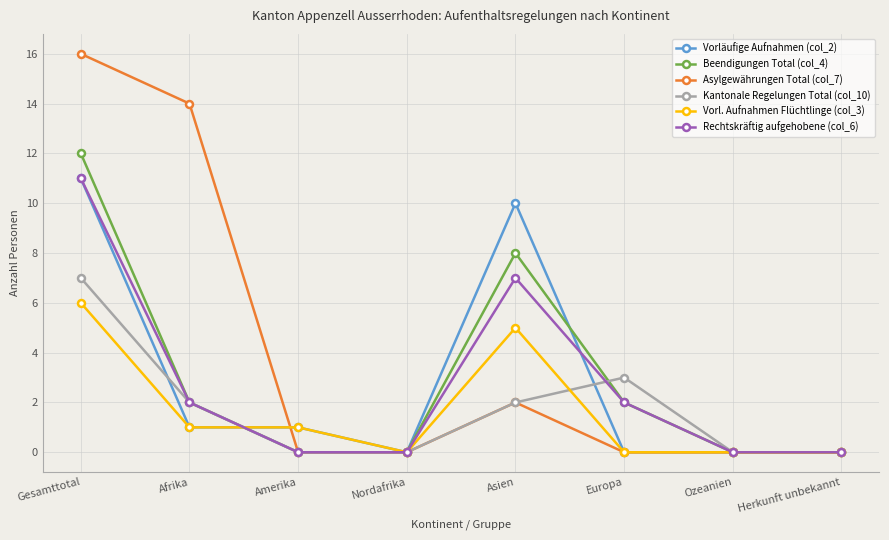

Count the number of data series in this chart.

6